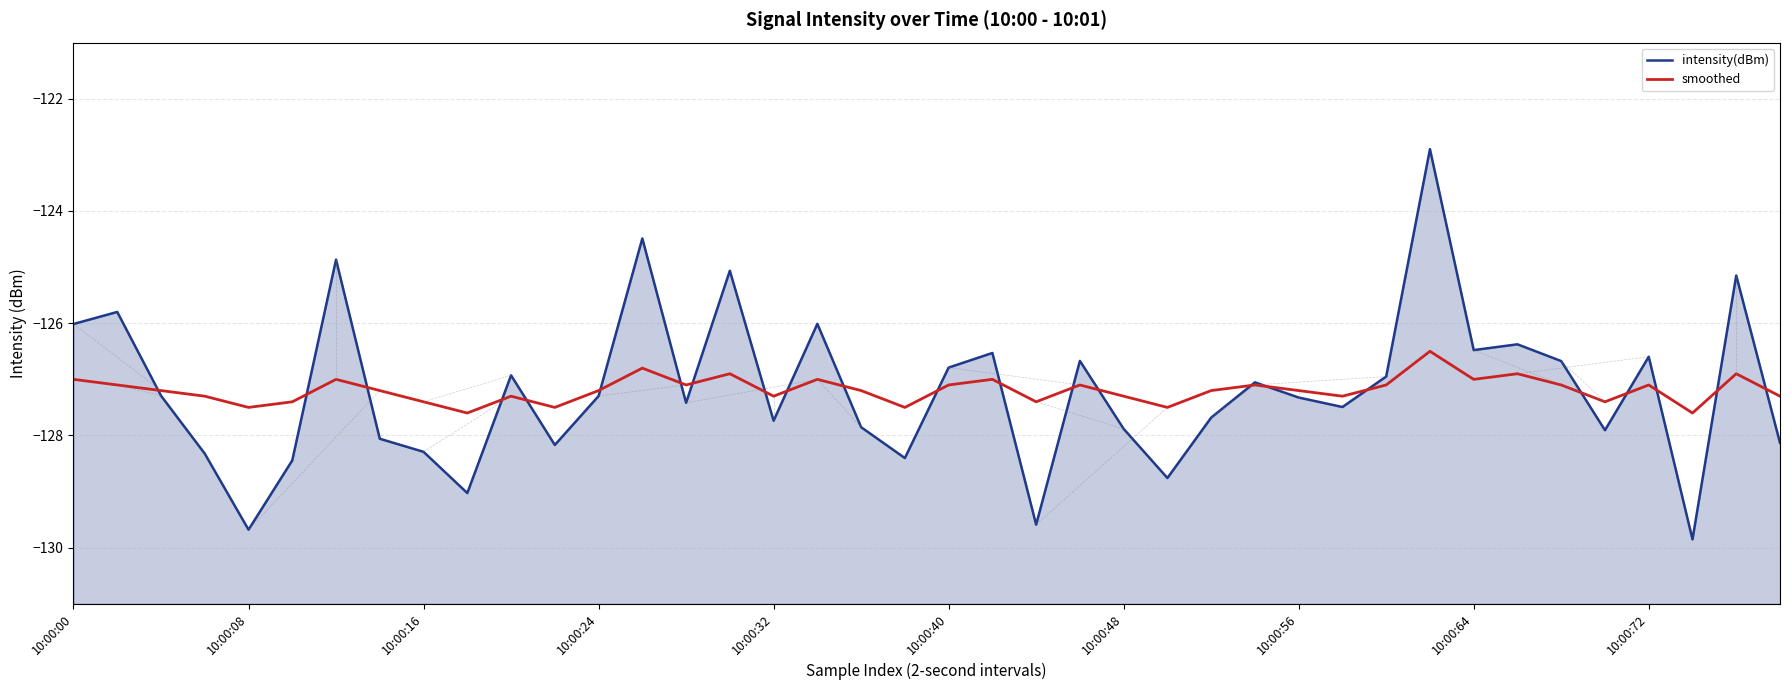

How many intersections are there between smoothed and intensity(dBm)?

23